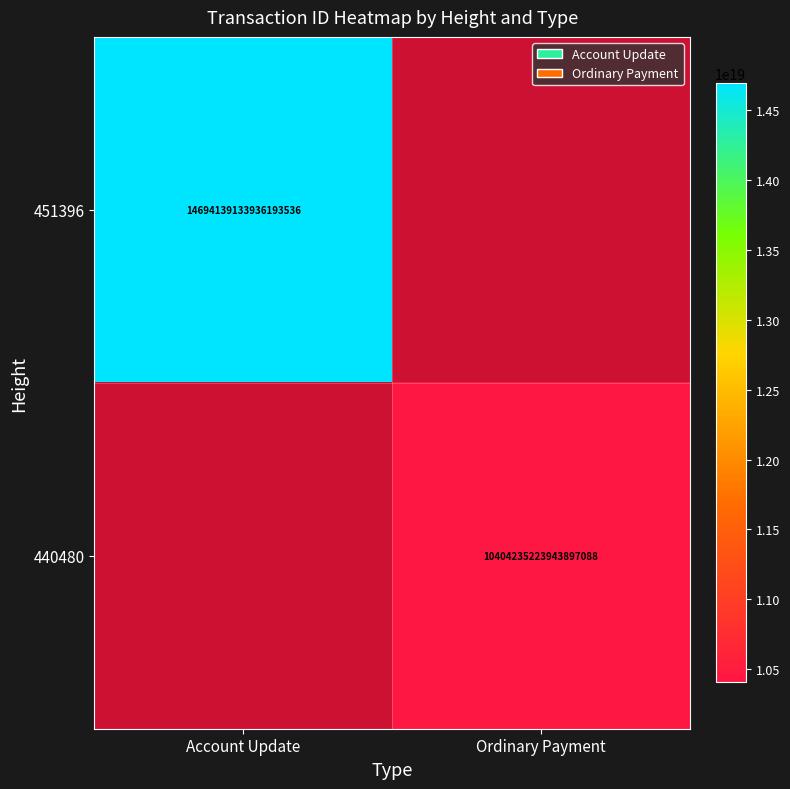

Is the value of 451396 at Account Update greater than the value of 440480 at Ordinary Payment?

Yes